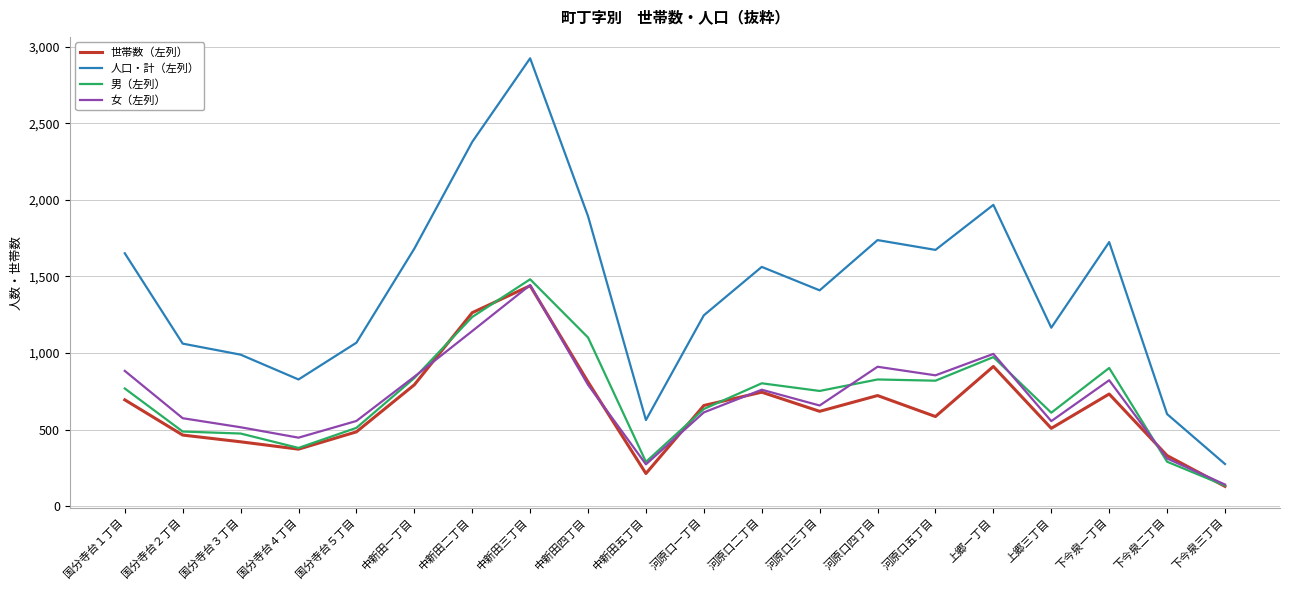

Which label corresponds to the smallest value in the chart?

下今泉三丁目